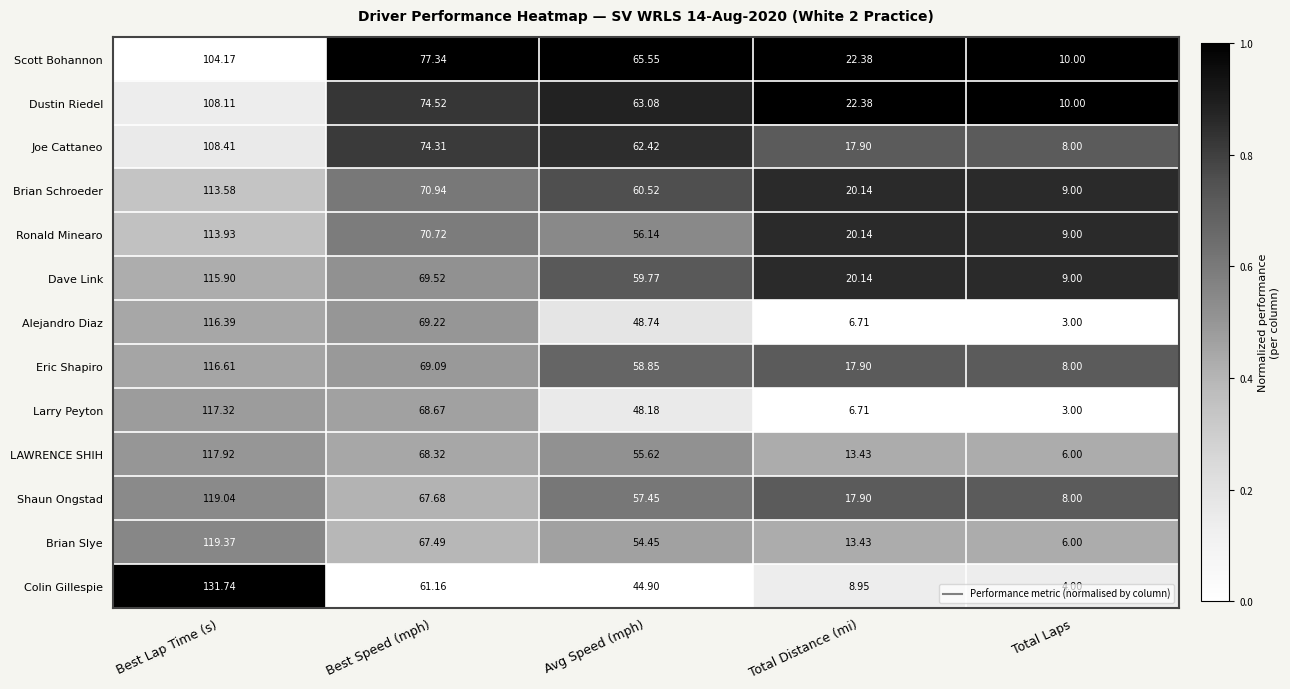

List the labels in order of Scott Bohannon value, largest first.

Best Lap Time (s), Best Speed (mph), Avg Speed (mph), Total Distance (mi), Total Laps